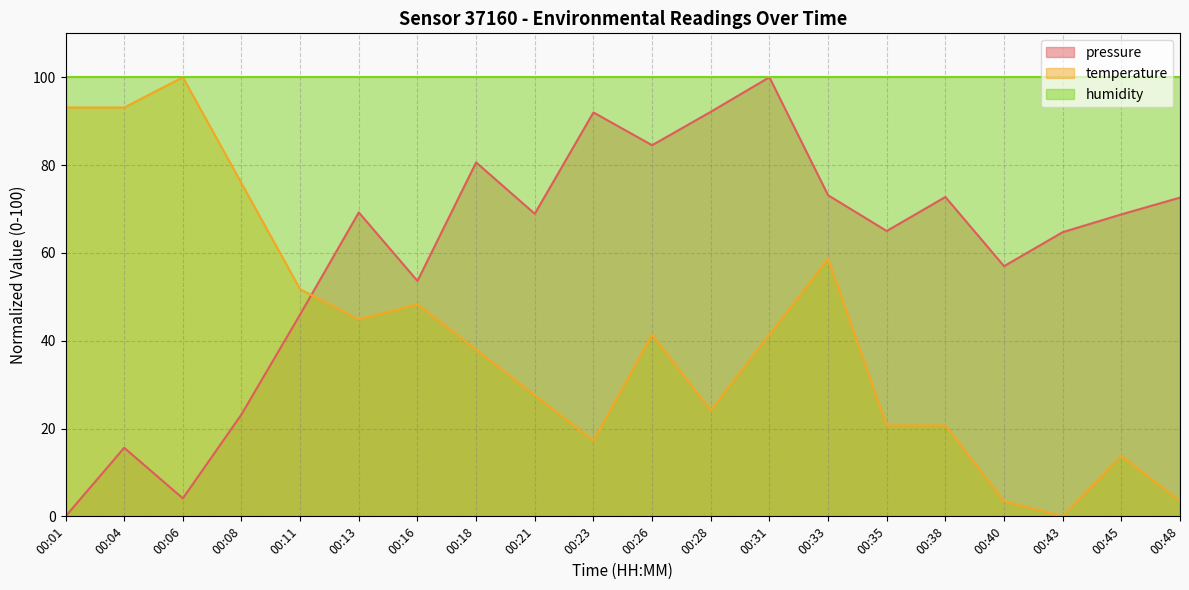

What is the average value of the temperature series?

40.9